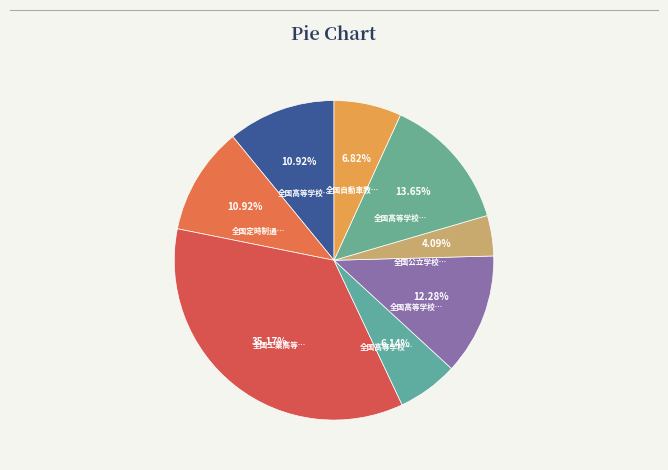

Count the number of slices in the pie.

8